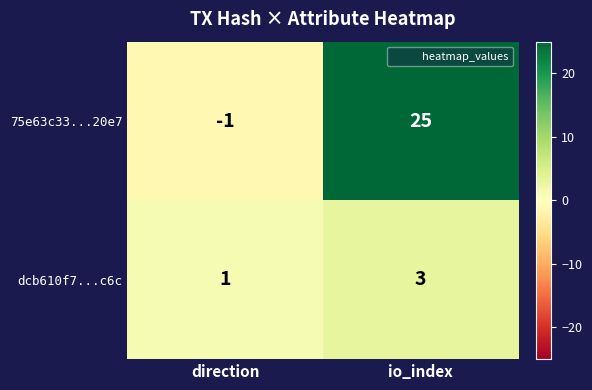

Is it true that dcb610f7...c6c equals 3 at io_index?

True